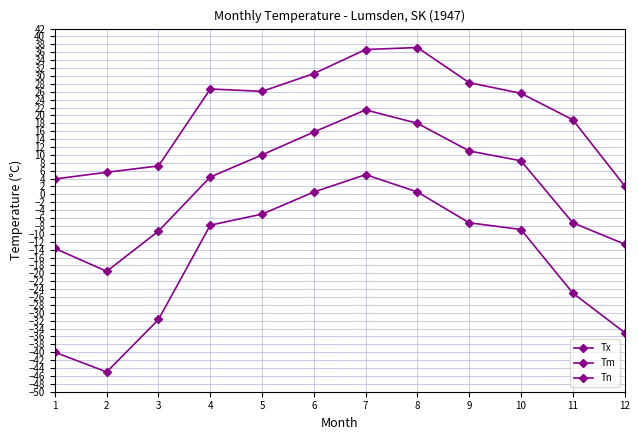

Is it true that Tm equals 4.3 at 9?

False